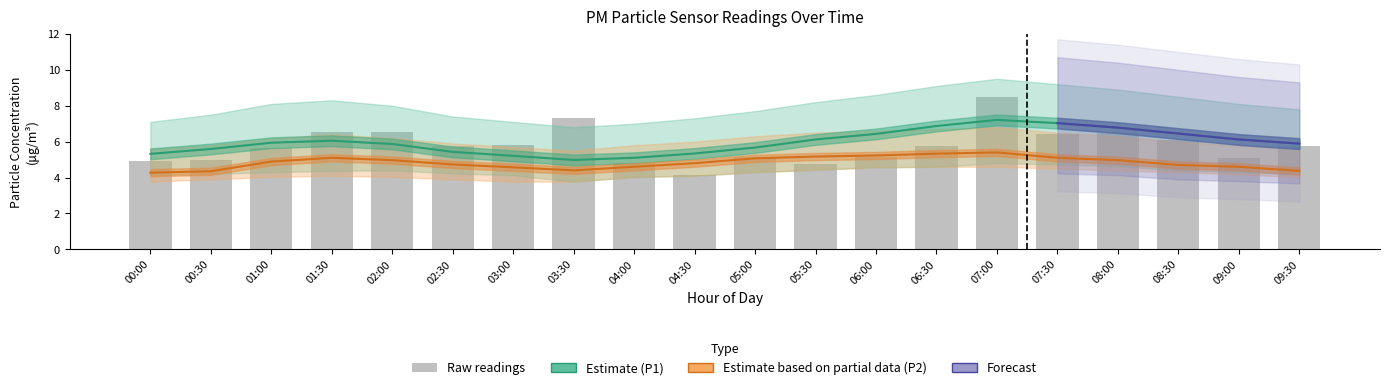

The P1_upper series shows 8.1 at 01:00. True or false?

True